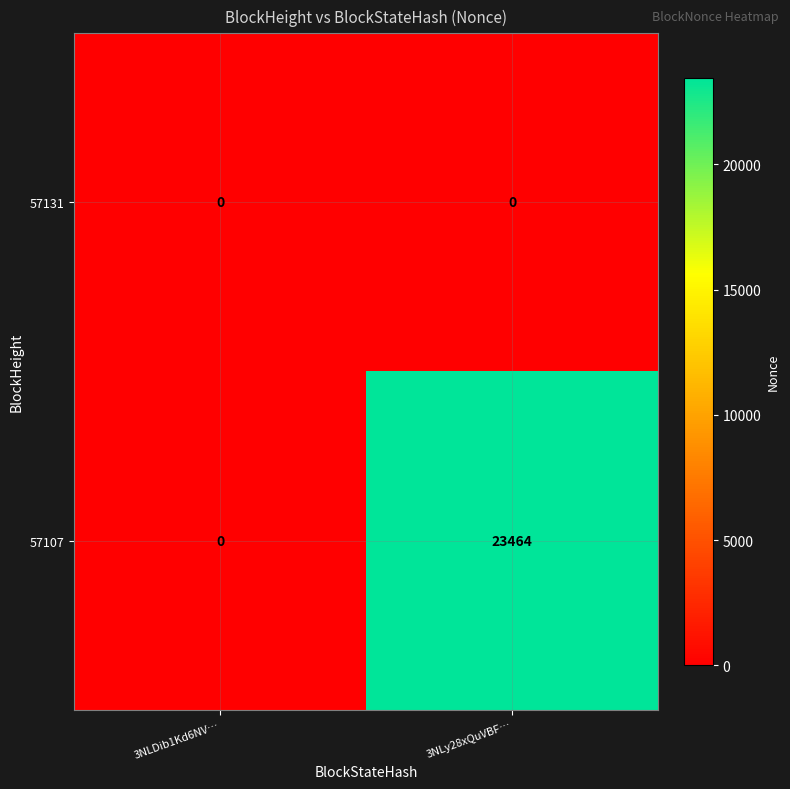

Count the number of categories in the chart.

2